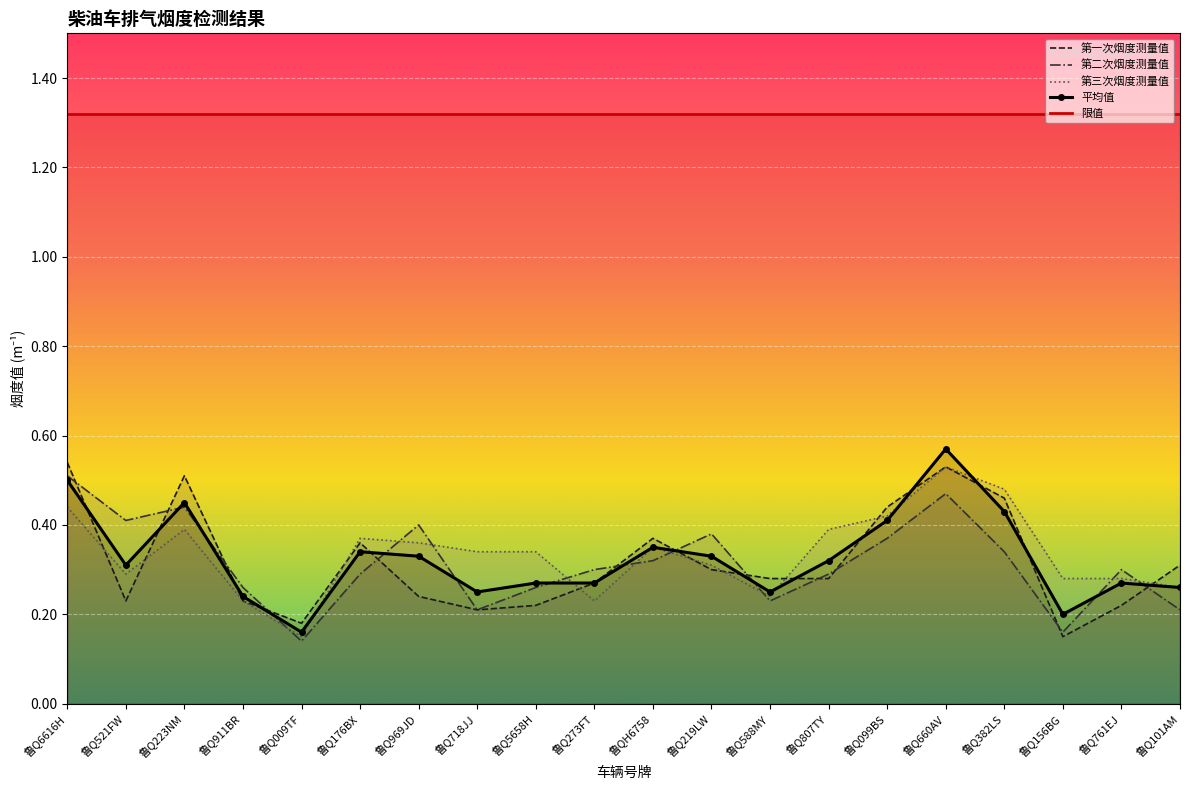

Read the 平均值 value at 鲁Q718JJ.

0.2